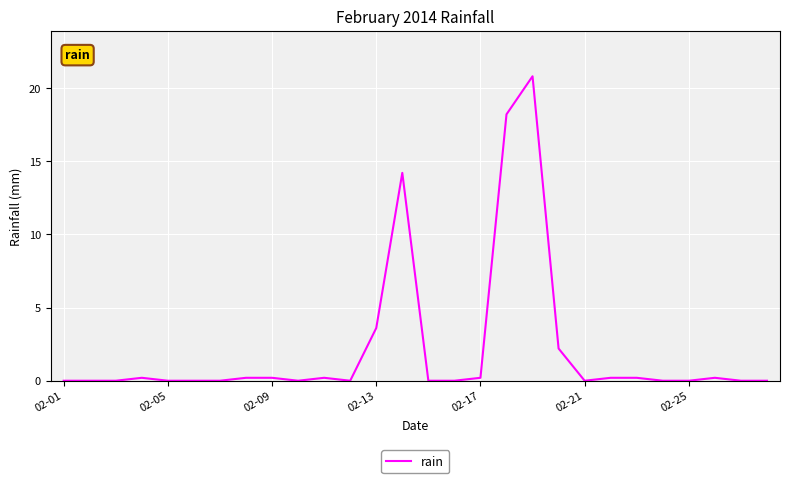

What is the greatest value displayed?

20.8